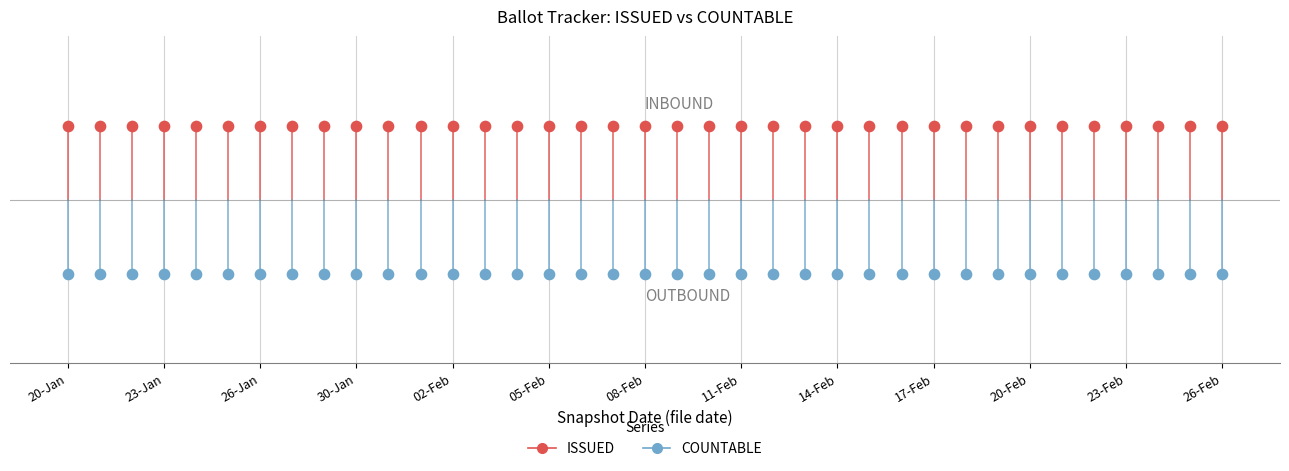

Which series contains the lowest Y value?

COUNTABLE